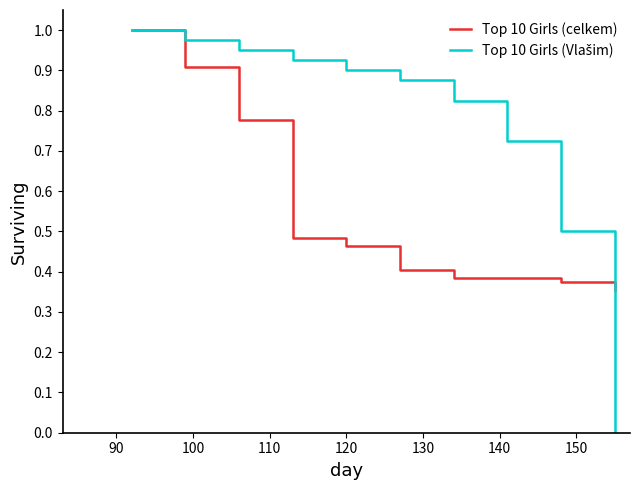

List the series in order of their overall mean, highest first.

Top 10 Girls (Vlašim), Top 10 Girls (celkem)